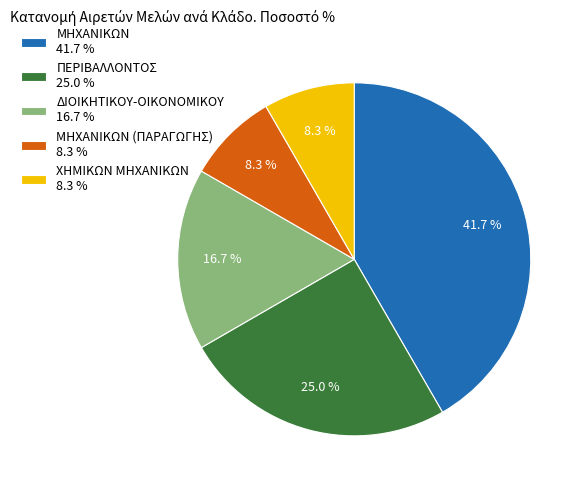

To the nearest percent, what is the average slice percentage?

20%